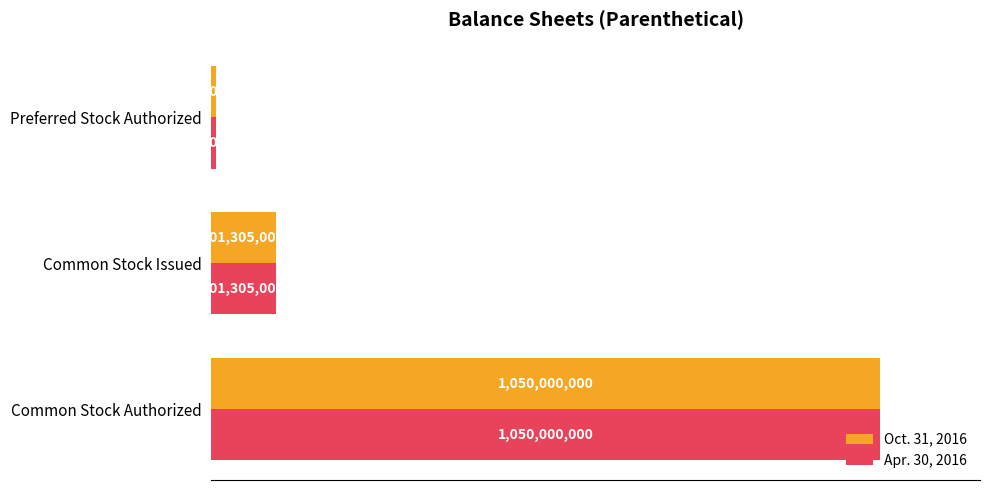

What is the average value of the Oct. 31, 2016 series?

386268333